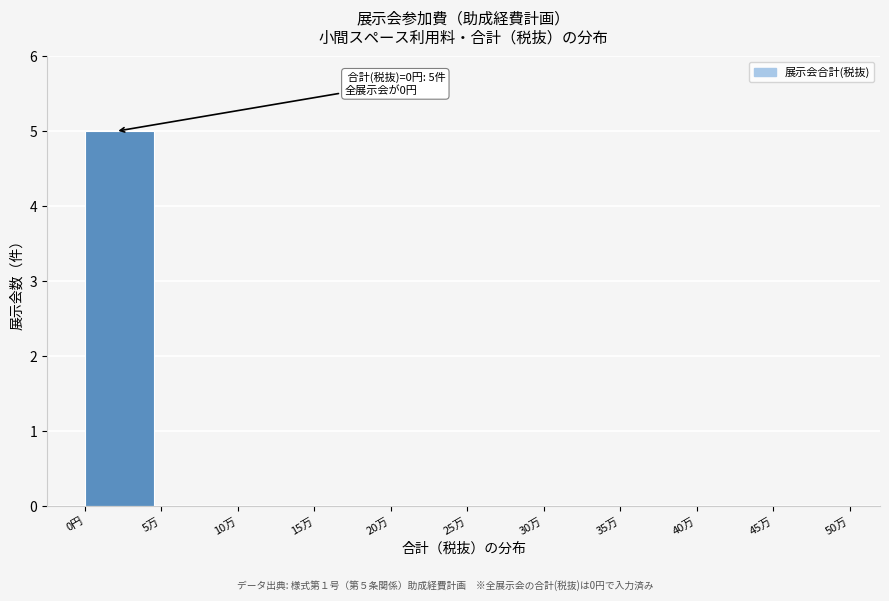

Reading left to right, list all the values displayed in this chart.

0円=5	5万=0	10万=0	15万=0	20万=0	25万=0	30万=0	35万=0	40万=0	45万=0